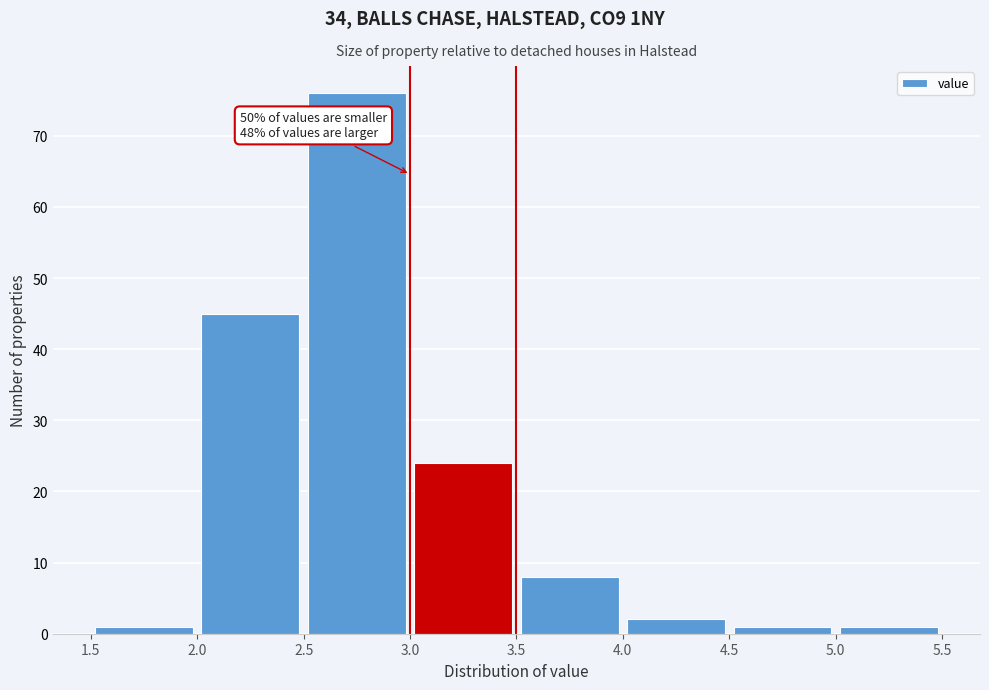

Over which range of the x-axis is the bar tallest?

2.5 to 3.0